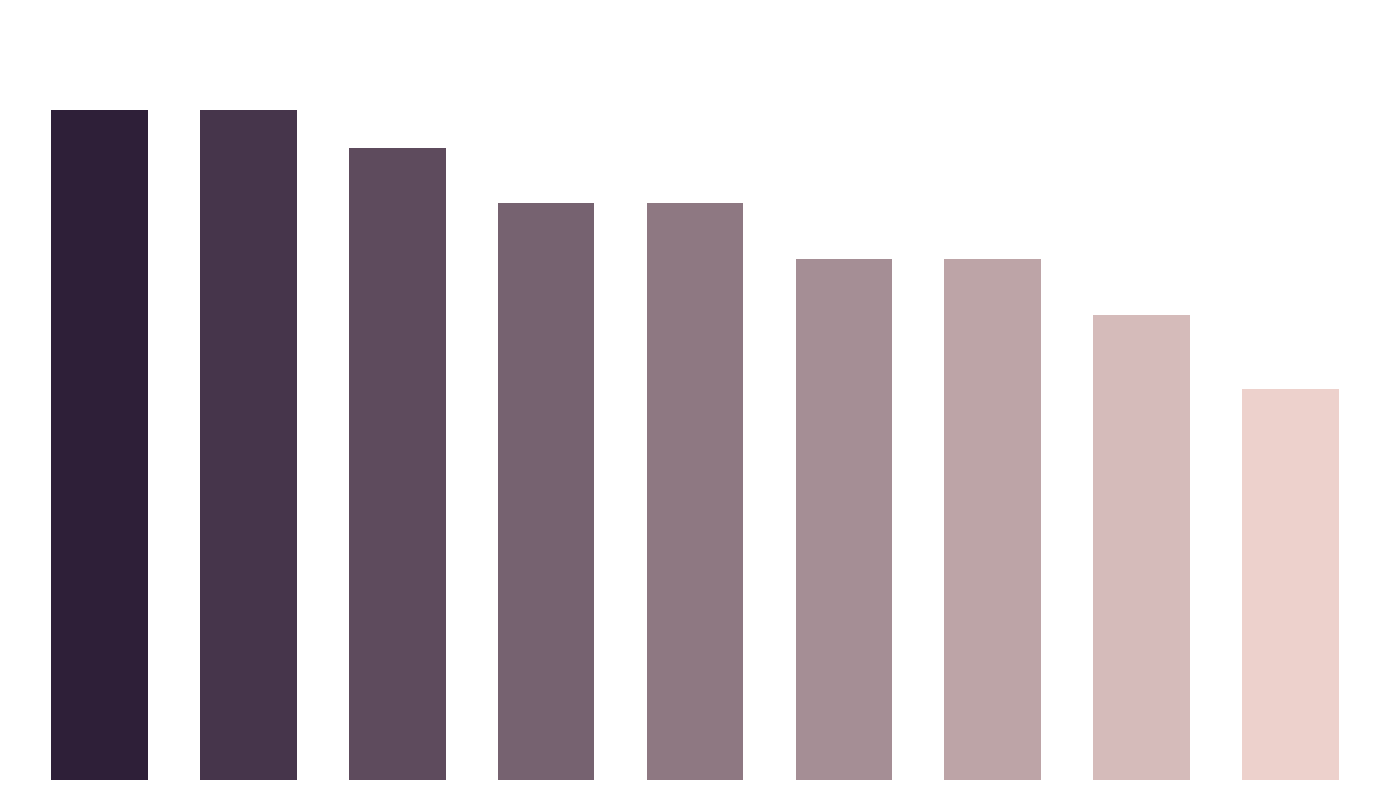

List the labels in order of value, smallest first.

8, 7, 5, 6, 3, 4, 2, 0, 1